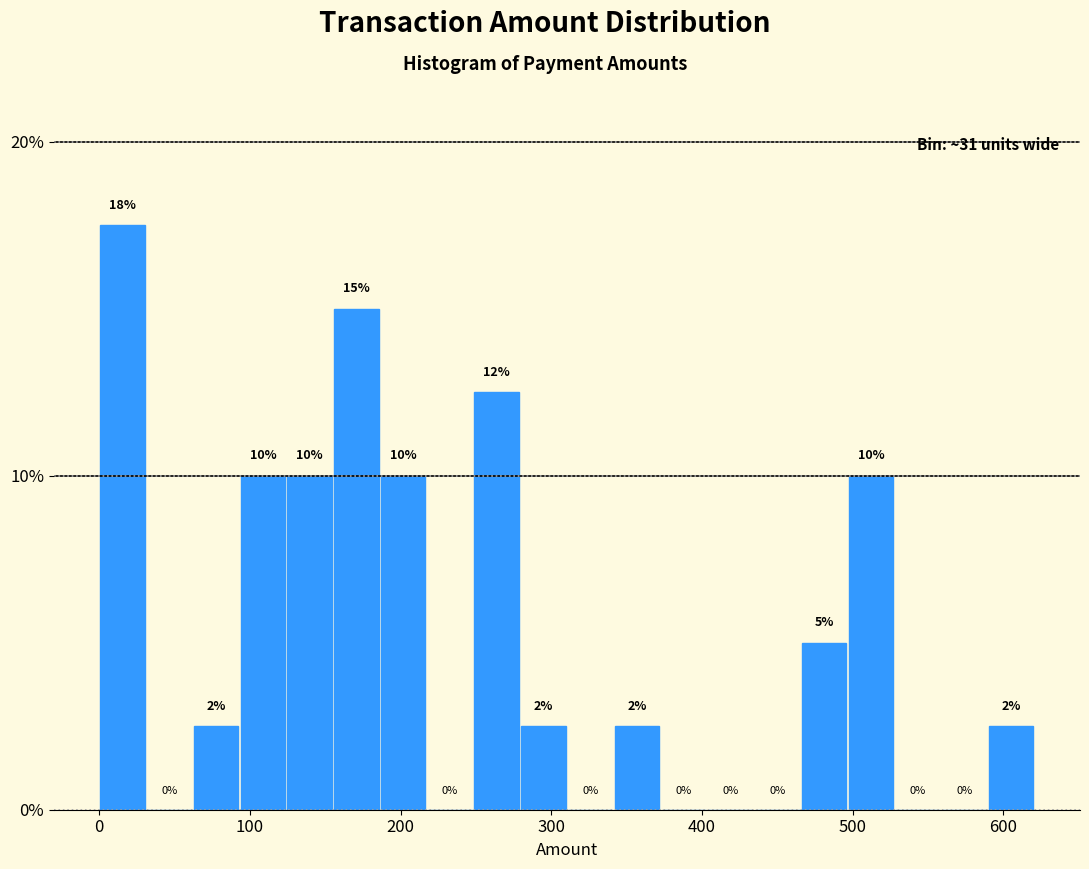

Around what value on the x-axis is the tallest bar? Give the approximate position of its centre, as read against the axis.

20